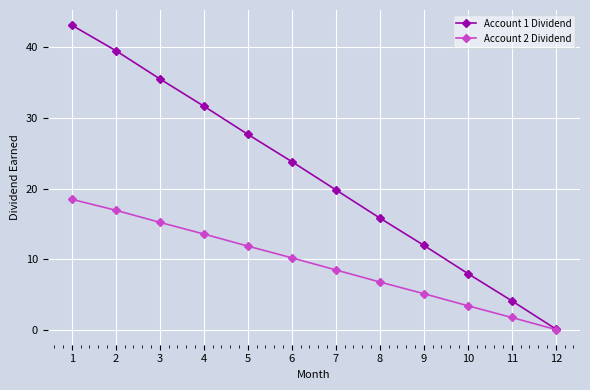

At how many categories does at least one series exceed 28?

4